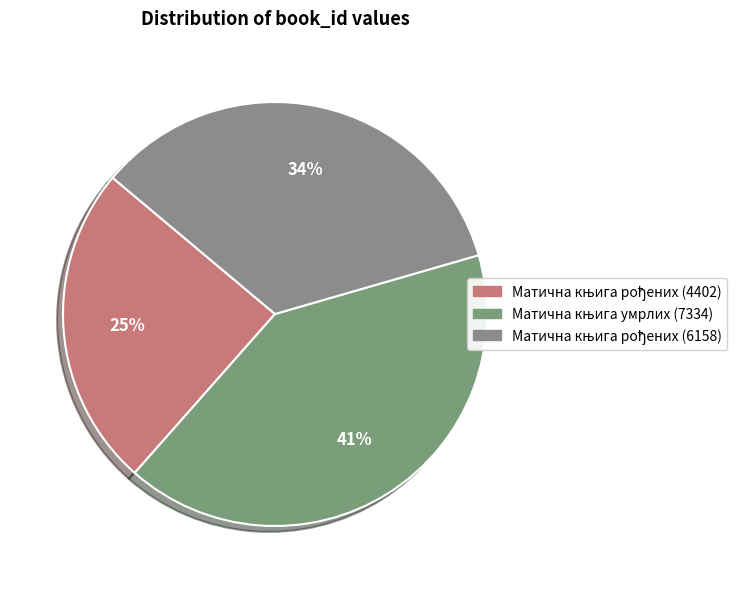

How many slices are in this pie chart?

3